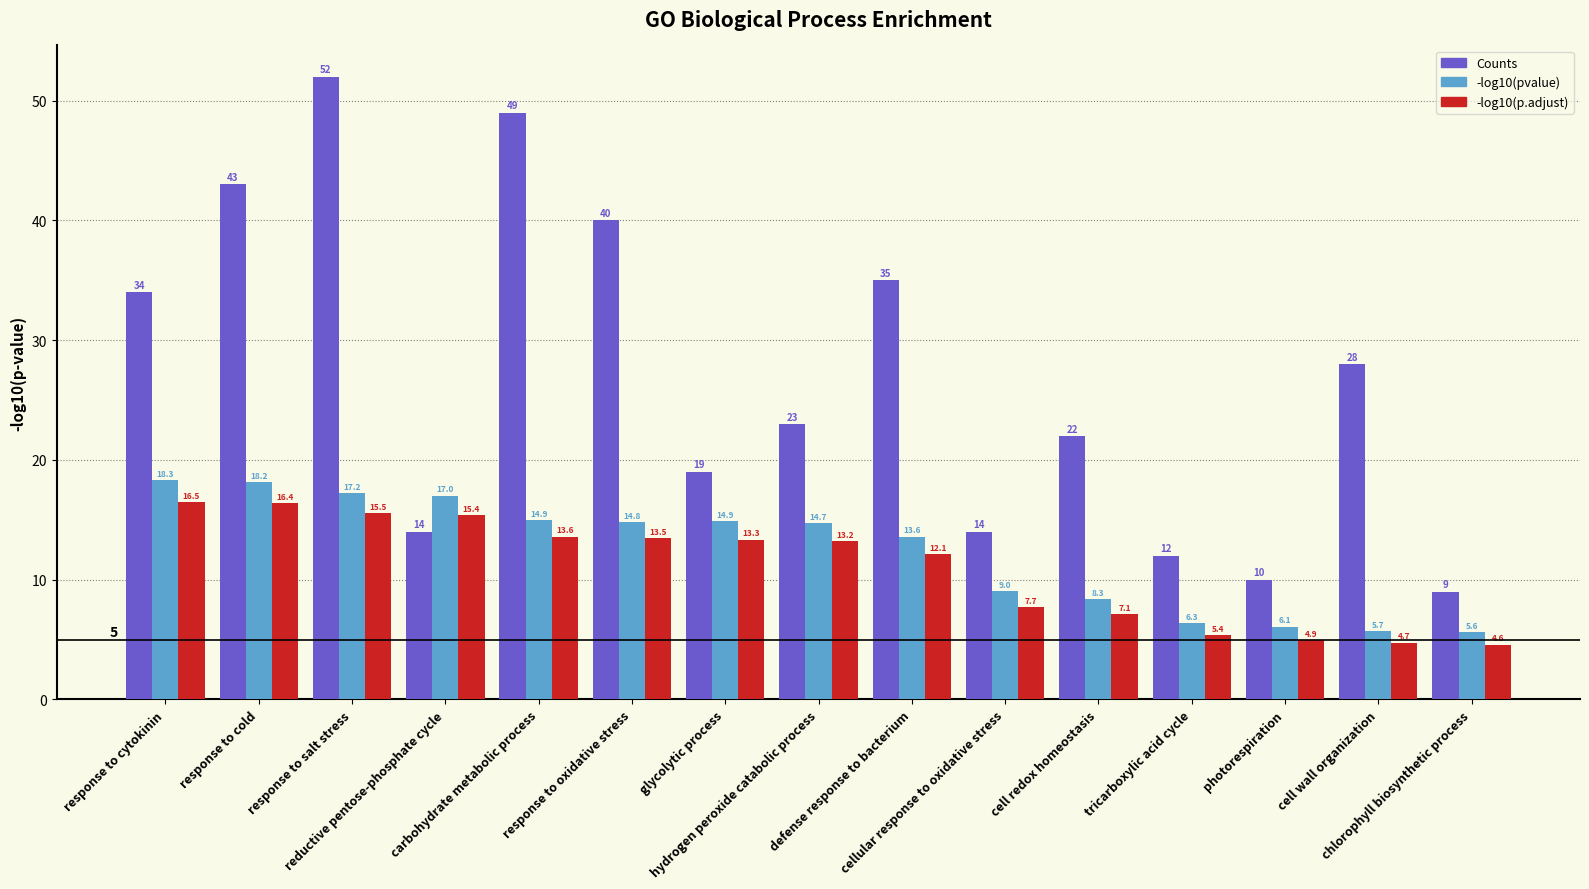

List the series in order of their peak value, highest first.

Counts, -log10(pvalue), -log10(p.adjust)